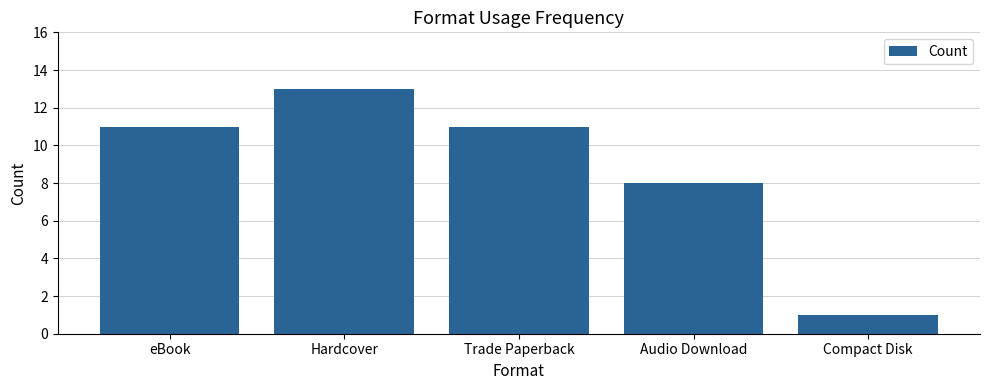

Is it true that the value at Trade Paperback is 7?

False